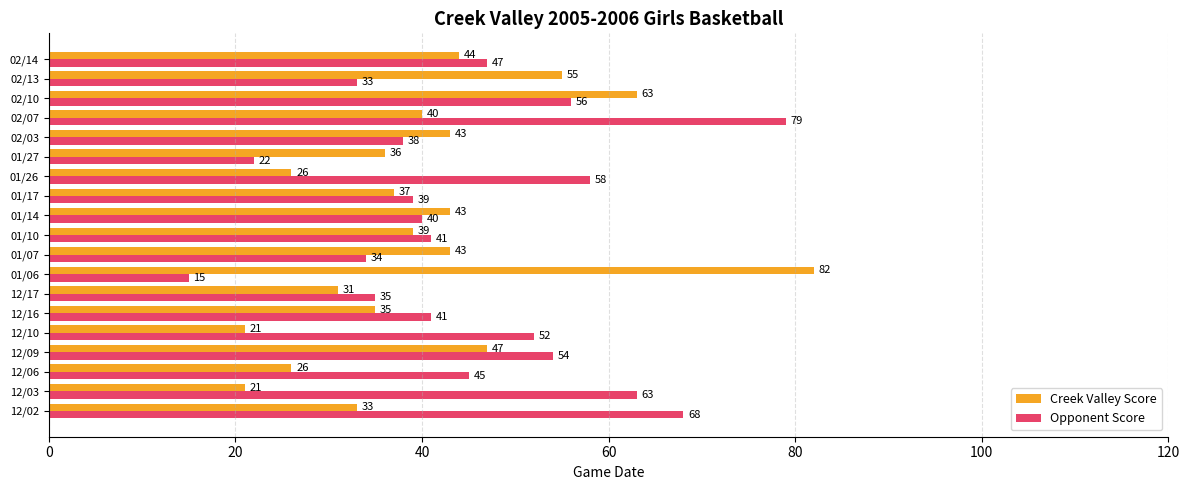

What is the difference between the maximum and minimum values in the Creek Valley Score series?

61